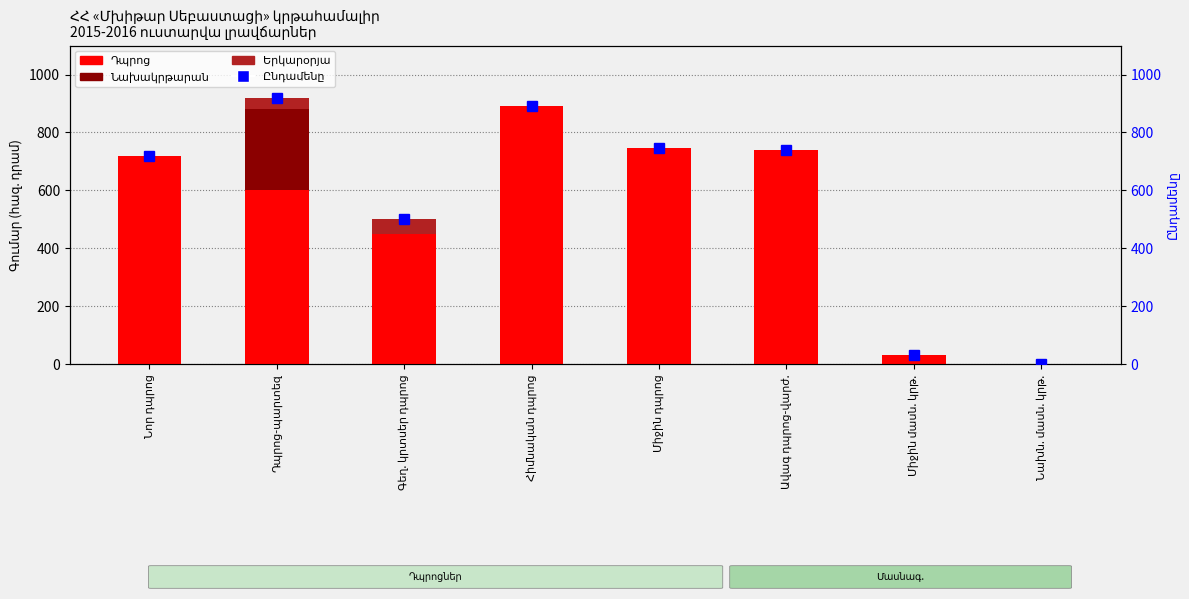

Rank the series by their maximum value, from lowest to highest.

Երկարօրյա, Նախակրթարան, Դպրոց, Ընդամենը